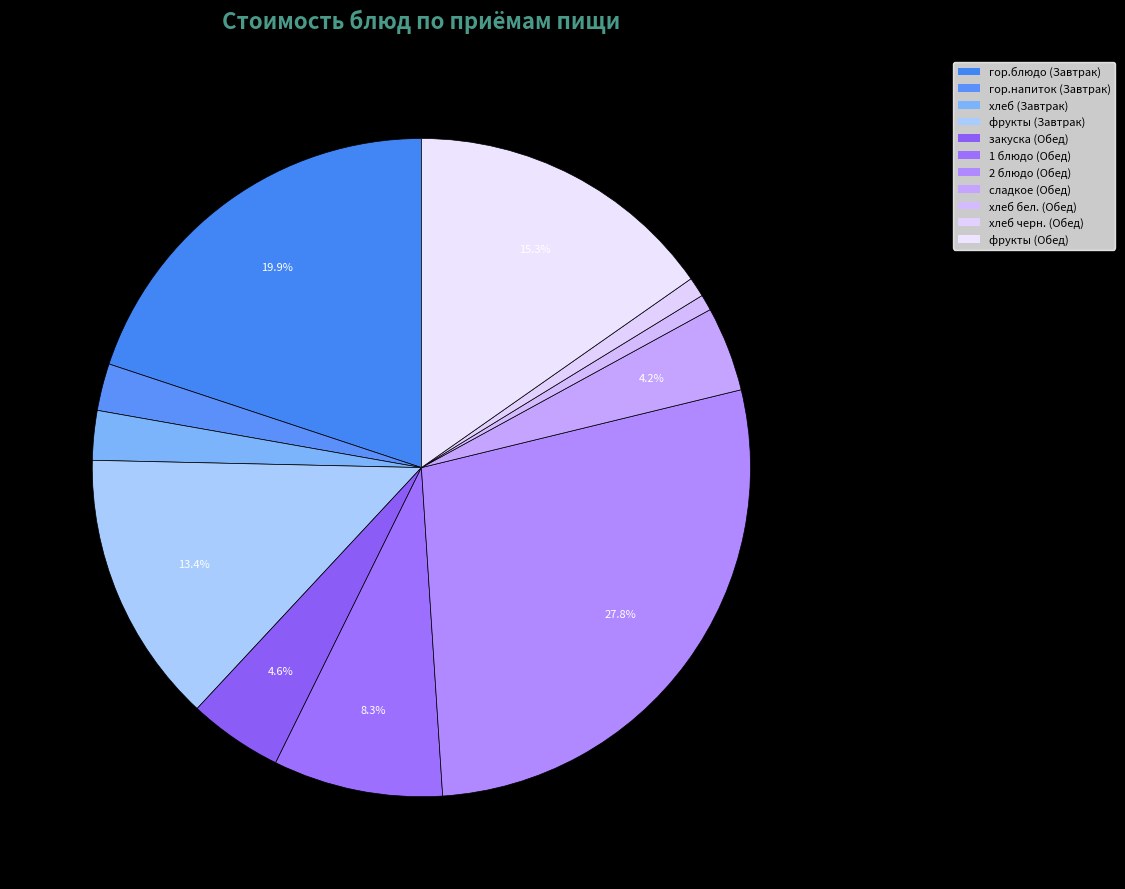

What portion of the pie excludes гор.блюдо (Завтрак)?

80.1%